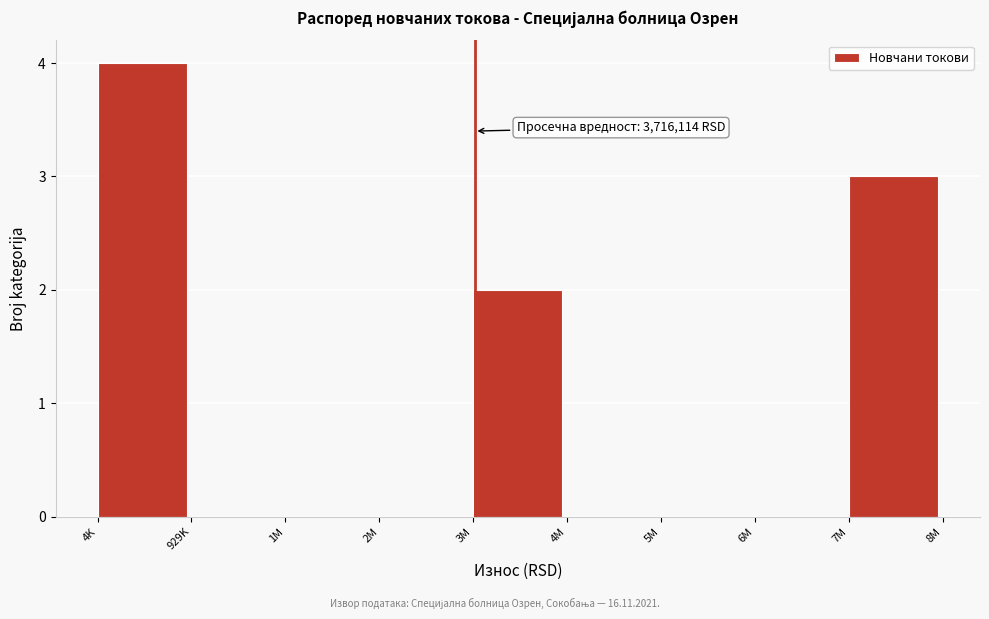

Reading left to right, extract all data points from this chart.

4K=4	929K=0	1M=0	2M=0	3M=2	4M=0	5M=0	6M=0	7M=3